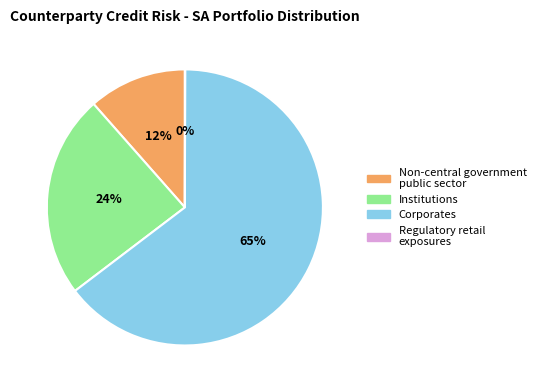

Which has a higher value, Corporates or Non-central government public sector?

Corporates